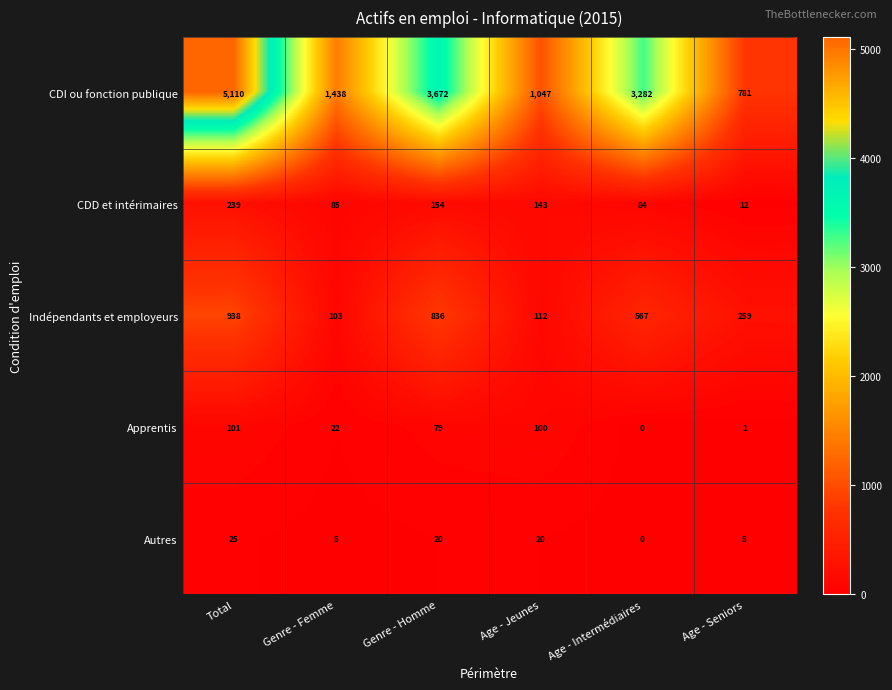

True or false: CDI ou fonction publique has a value of 2215 at Genre - Femme.

False